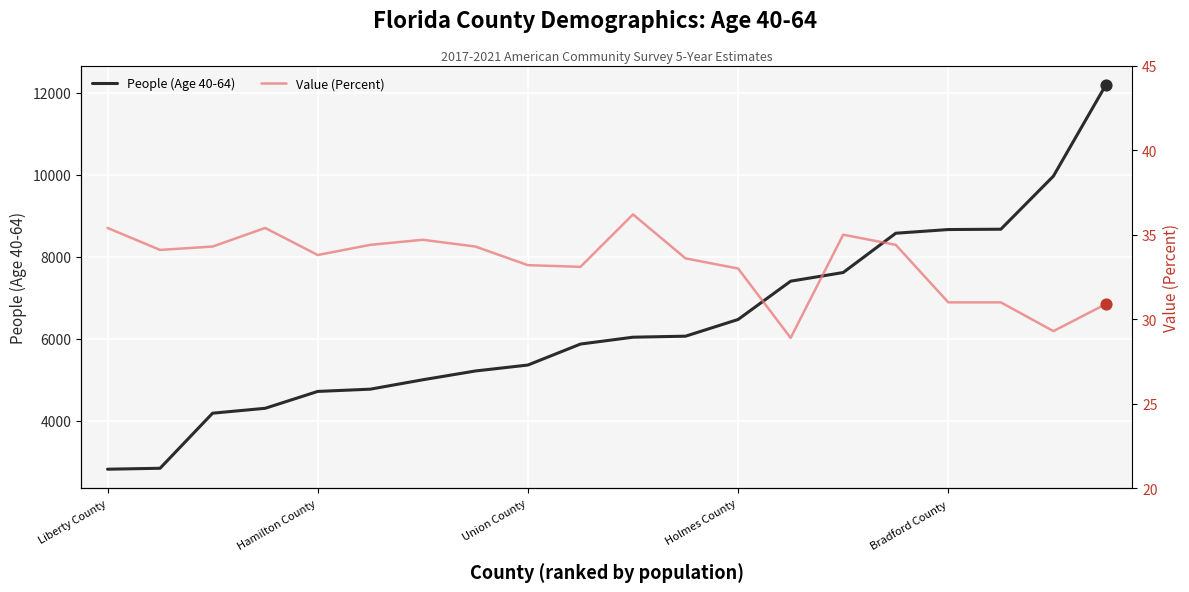

At which category is the sum across all series the highest?

19